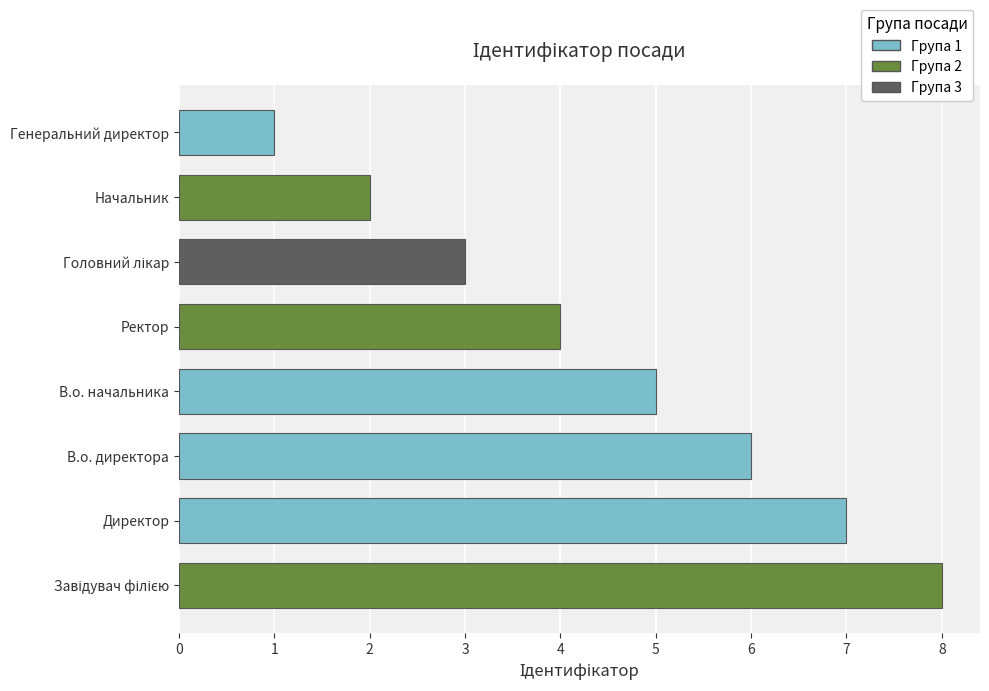

Reading top to bottom, extract all data points from this chart.

1	2	3	4	5	6	7	8